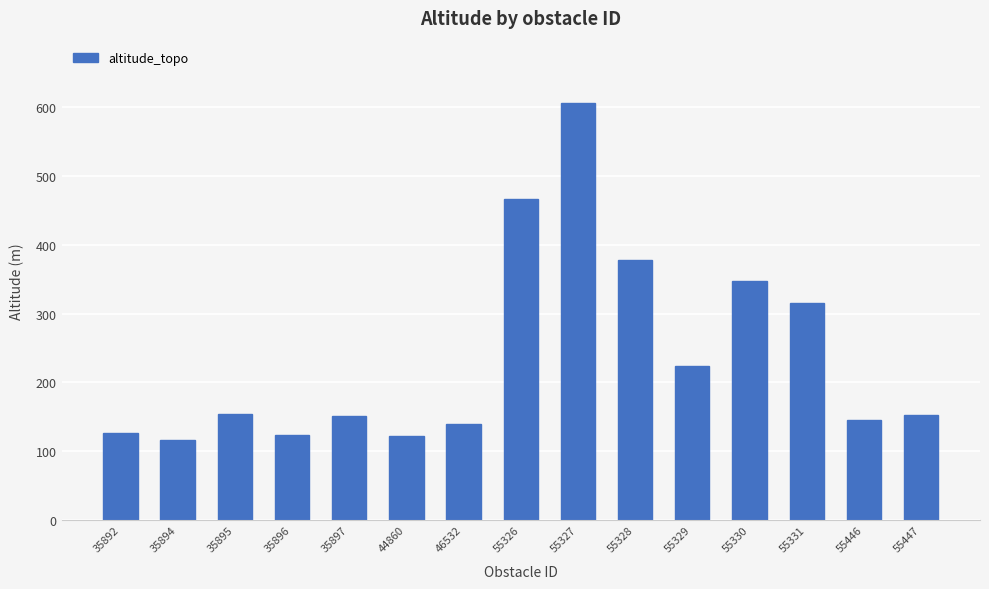

What is the change in value from 35896 to 46532?

+15.0